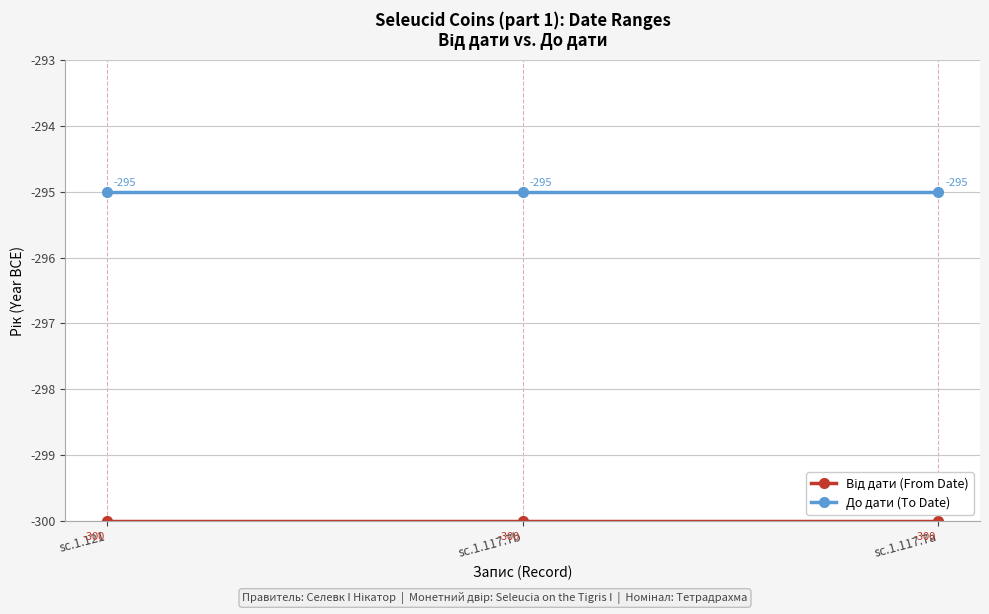

How many data points does each series have?

3